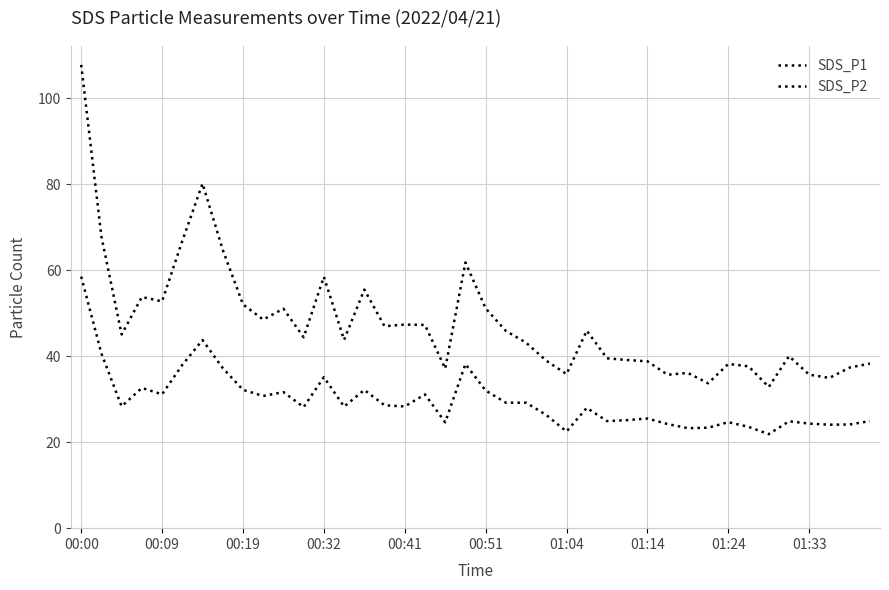

Does the chart display data point markers on the line(s)?

No